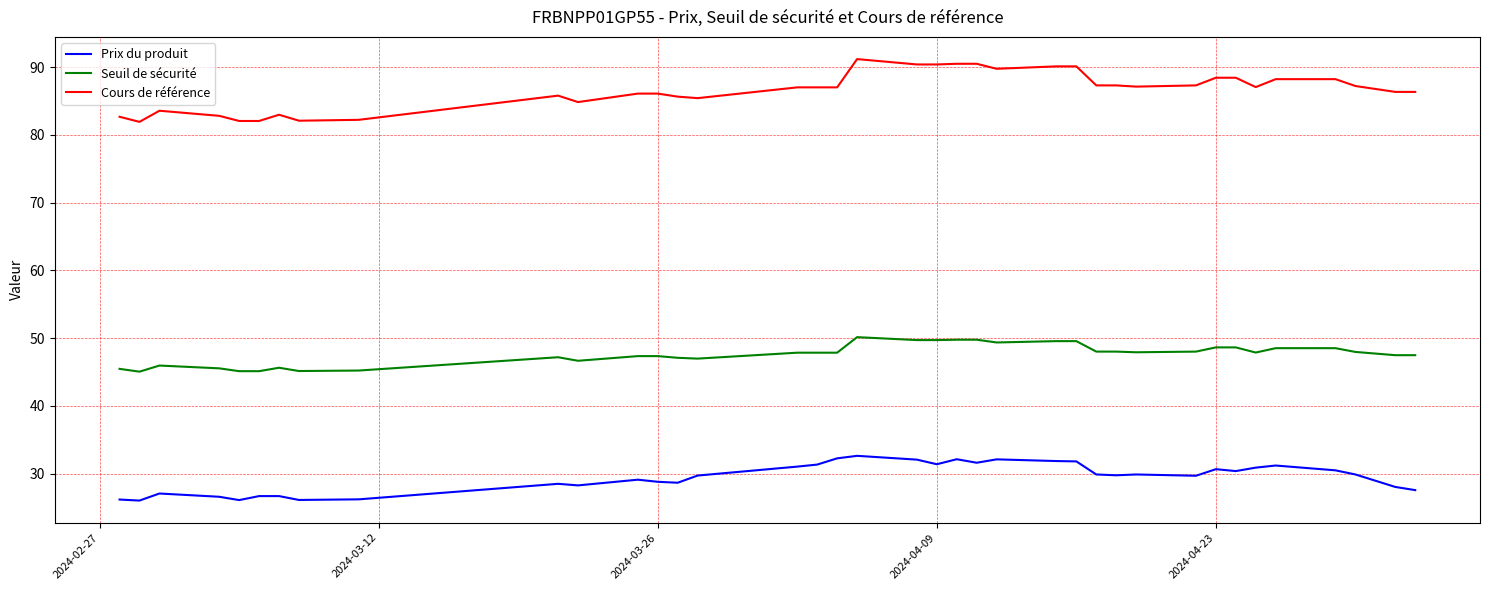

What are all the series names shown in the legend?

Prix du produit, Seuil de sécurité, Cours de référence